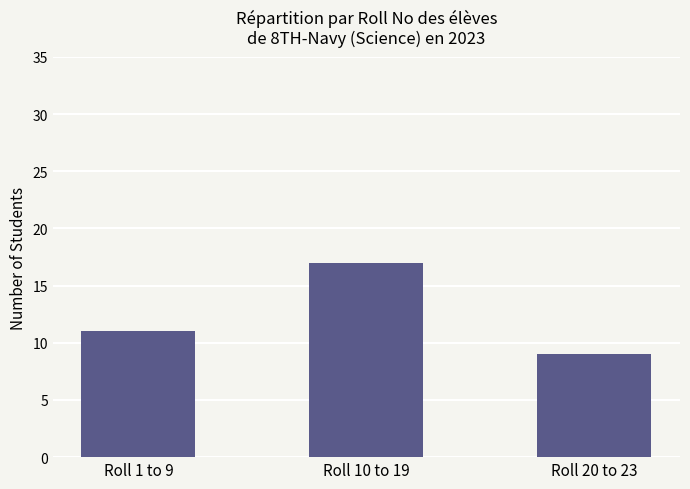

Is it true that the value at Roll 1 to 9 is 11?

True